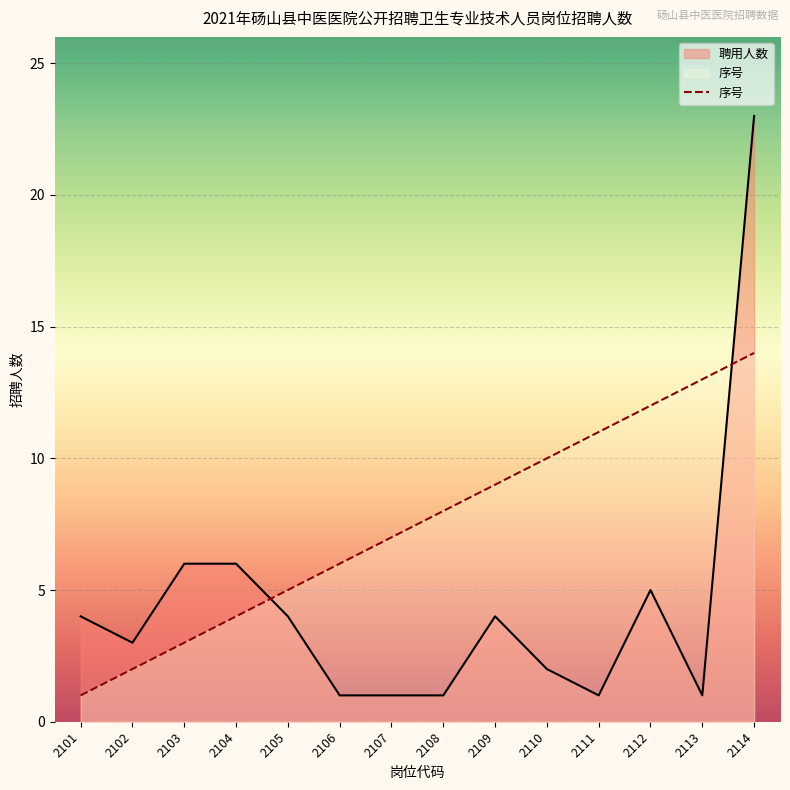

Which category has the lowest value in the 序号 series?

2101